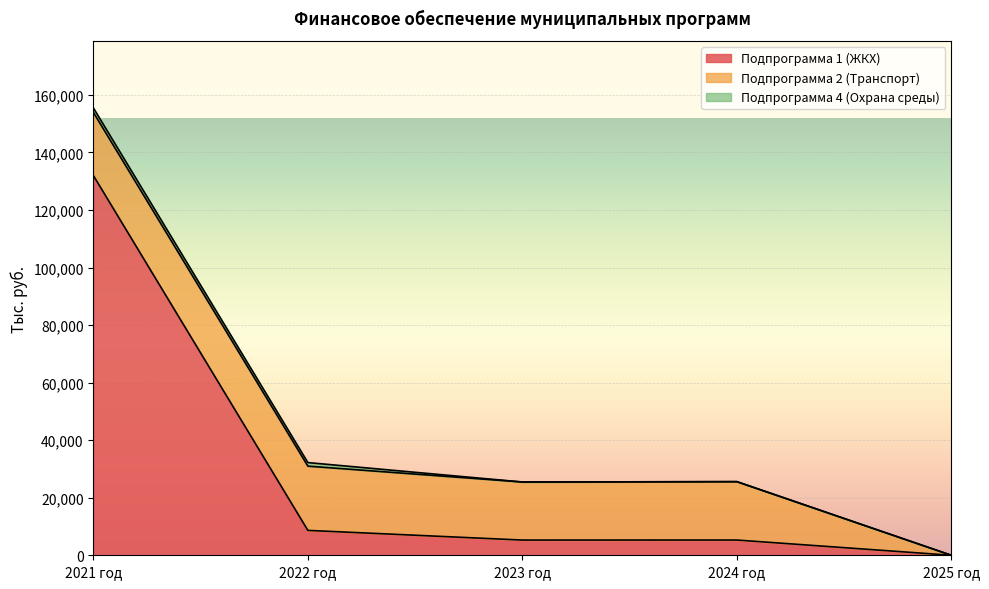

Which series has the widest spread of values?

Подпрограмма 1 (ЖКХ)